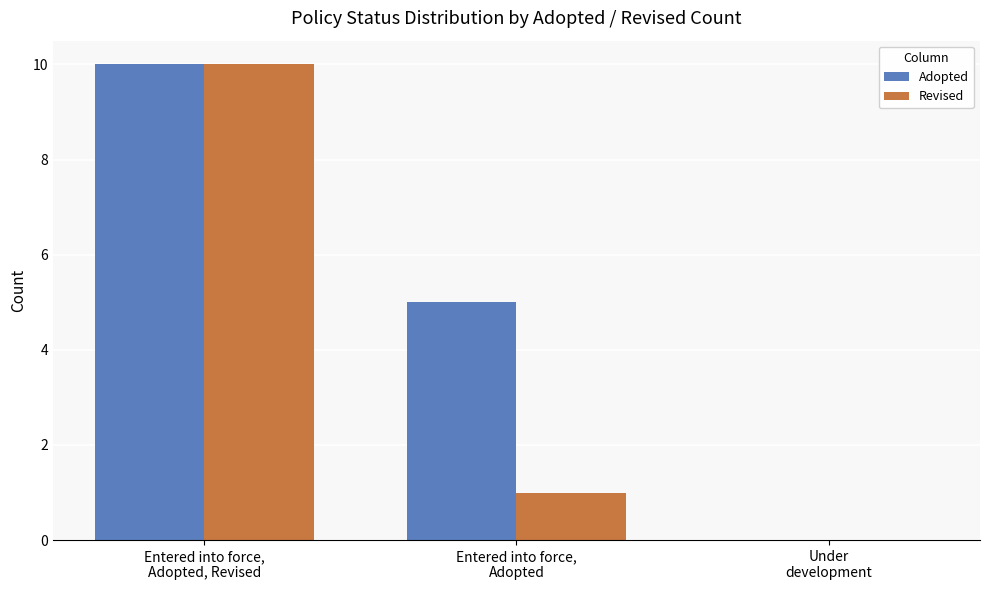

At which category is the sum across all series the highest?

Entered into force,
Adopted, Revised